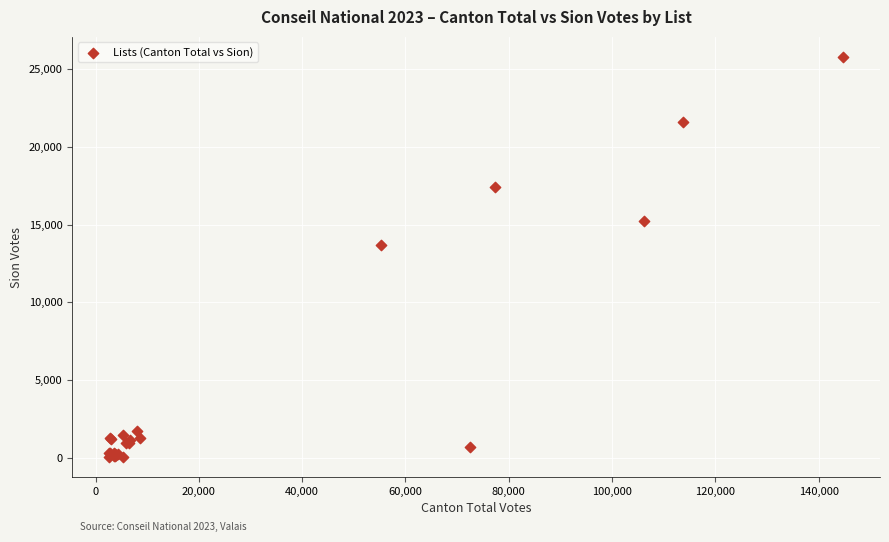

What Y value in the scatter plot is closest to 12920?

13717